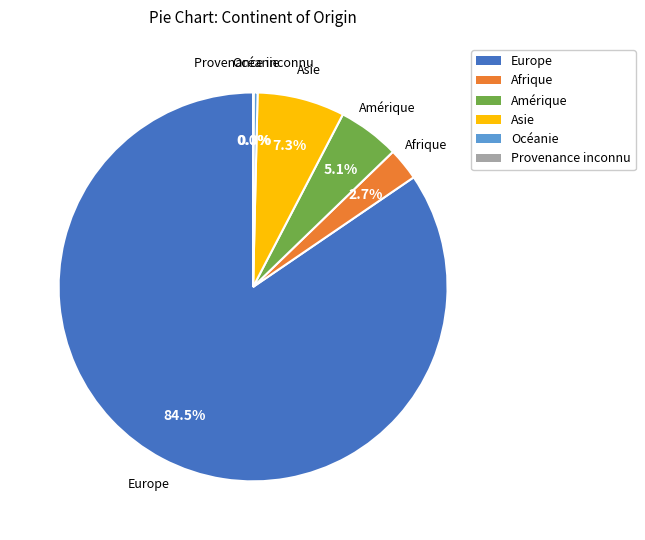

The Europe slice represents 77% of the pie. True or false?

False